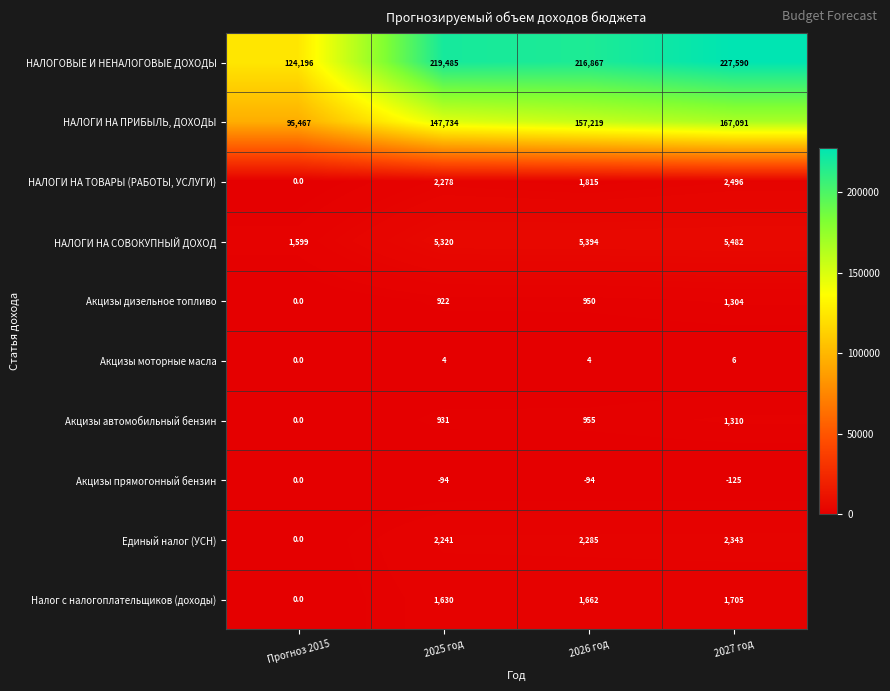

Rank the series by their maximum value, from lowest to highest.

Акцизы прямогонный бензин, Акцизы моторные масла, Акцизы дизельное топливо, Акцизы автомобильный бензин, Налог с налогоплательщиков (доходы), Единый налог (УСН), НАЛОГИ НА ТОВАРЫ (РАБОТЫ, УСЛУГИ), НАЛОГИ НА СОВОКУПНЫЙ ДОХОД, НАЛОГИ НА ПРИБЫЛЬ, ДОХОДЫ, НАЛОГОВЫЕ И НЕНАЛОГОВЫЕ ДОХОДЫ